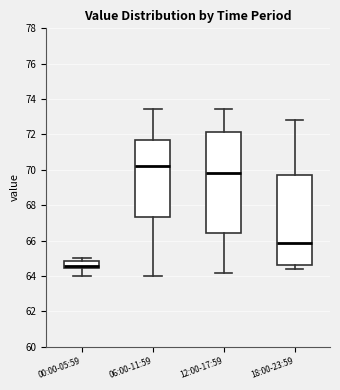

Which box is the tallest, from its lower edge to its upper edge?

12:00-17:59